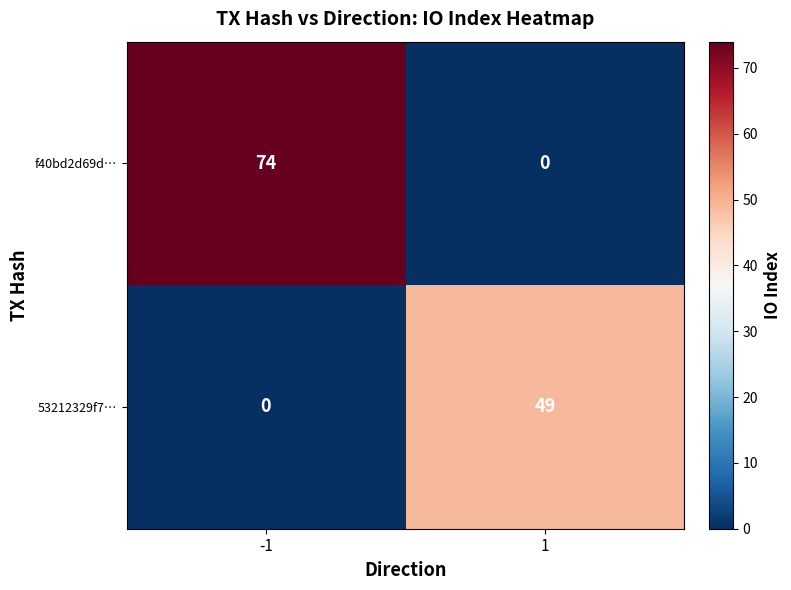

Reading left to right, extract all data points from this chart.

f40bd2d69d…: 74	0
53212329f7…: 0	49